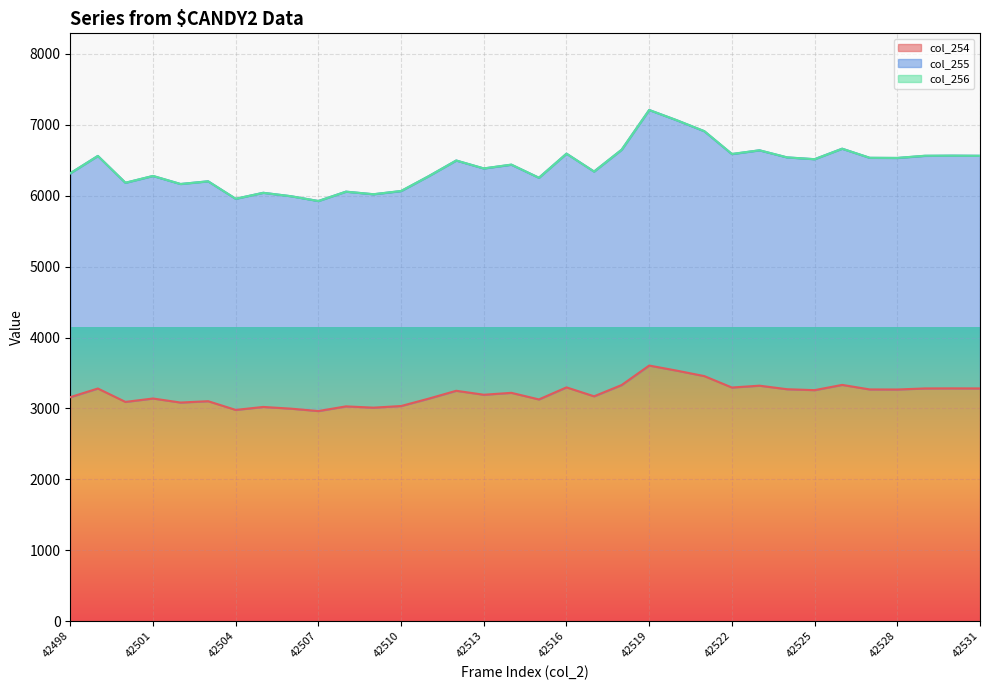

What is the minimum value for col_254?

2963